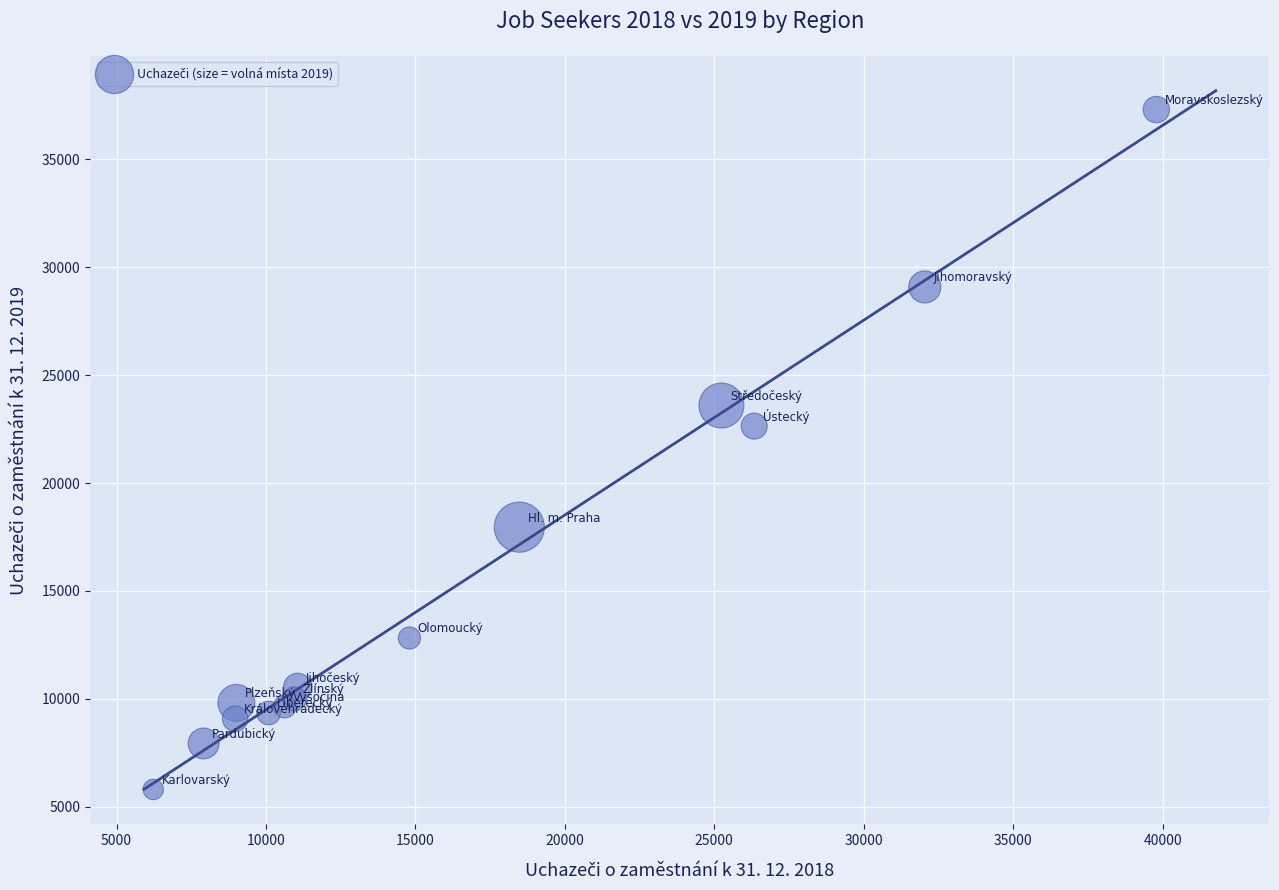

What Y value in the scatter plot is closest to 21553?

22637